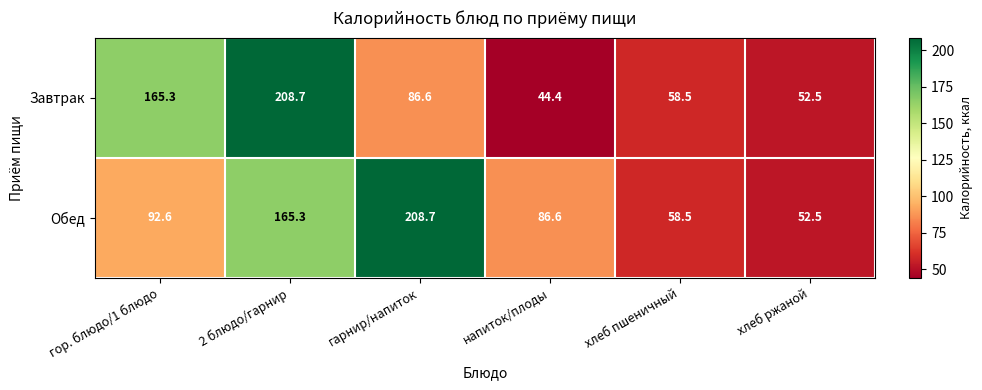

How many categories are shown in the chart?

6